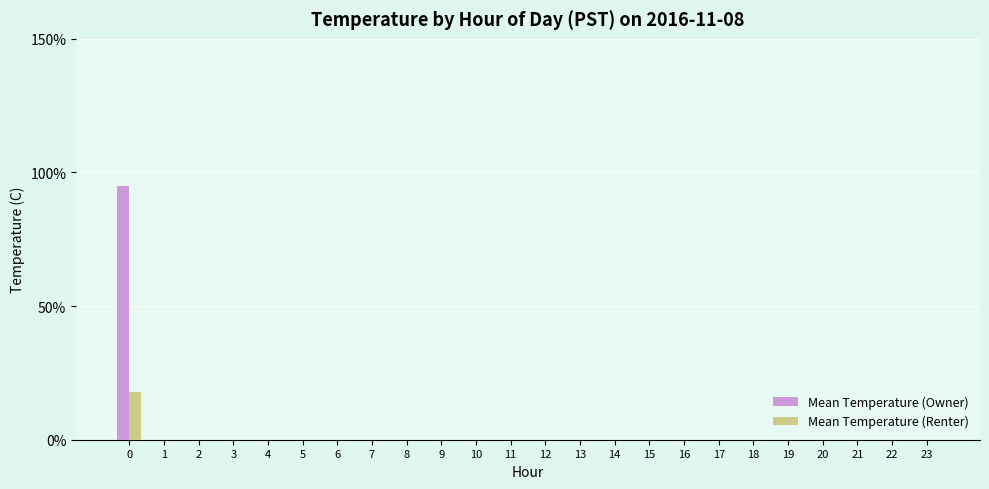

Reading left to right, what are all the values shown in this chart?

Mean Temperature (Owner): 95	0	0	0	0	0	0	0	0	0	0	0	0	0	0	0	0	0	0	0	0	0	0	0
Mean Temperature (Renter): 18	0	0	0	0	0	0	0	0	0	0	0	0	0	0	0	0	0	0	0	0	0	0	0